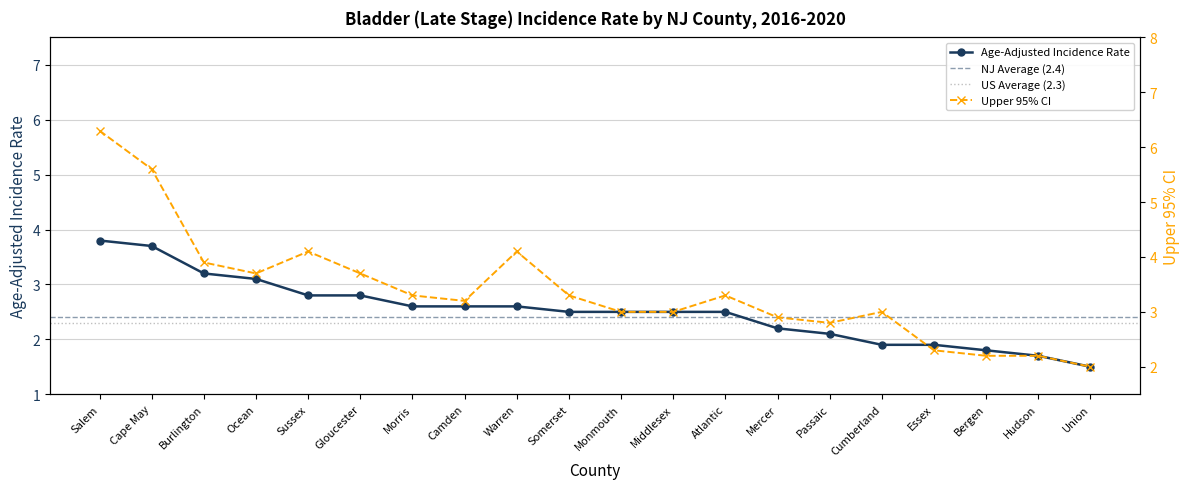

True or false: Upper 95% CI has a value of 1.7 at Burlington.

False